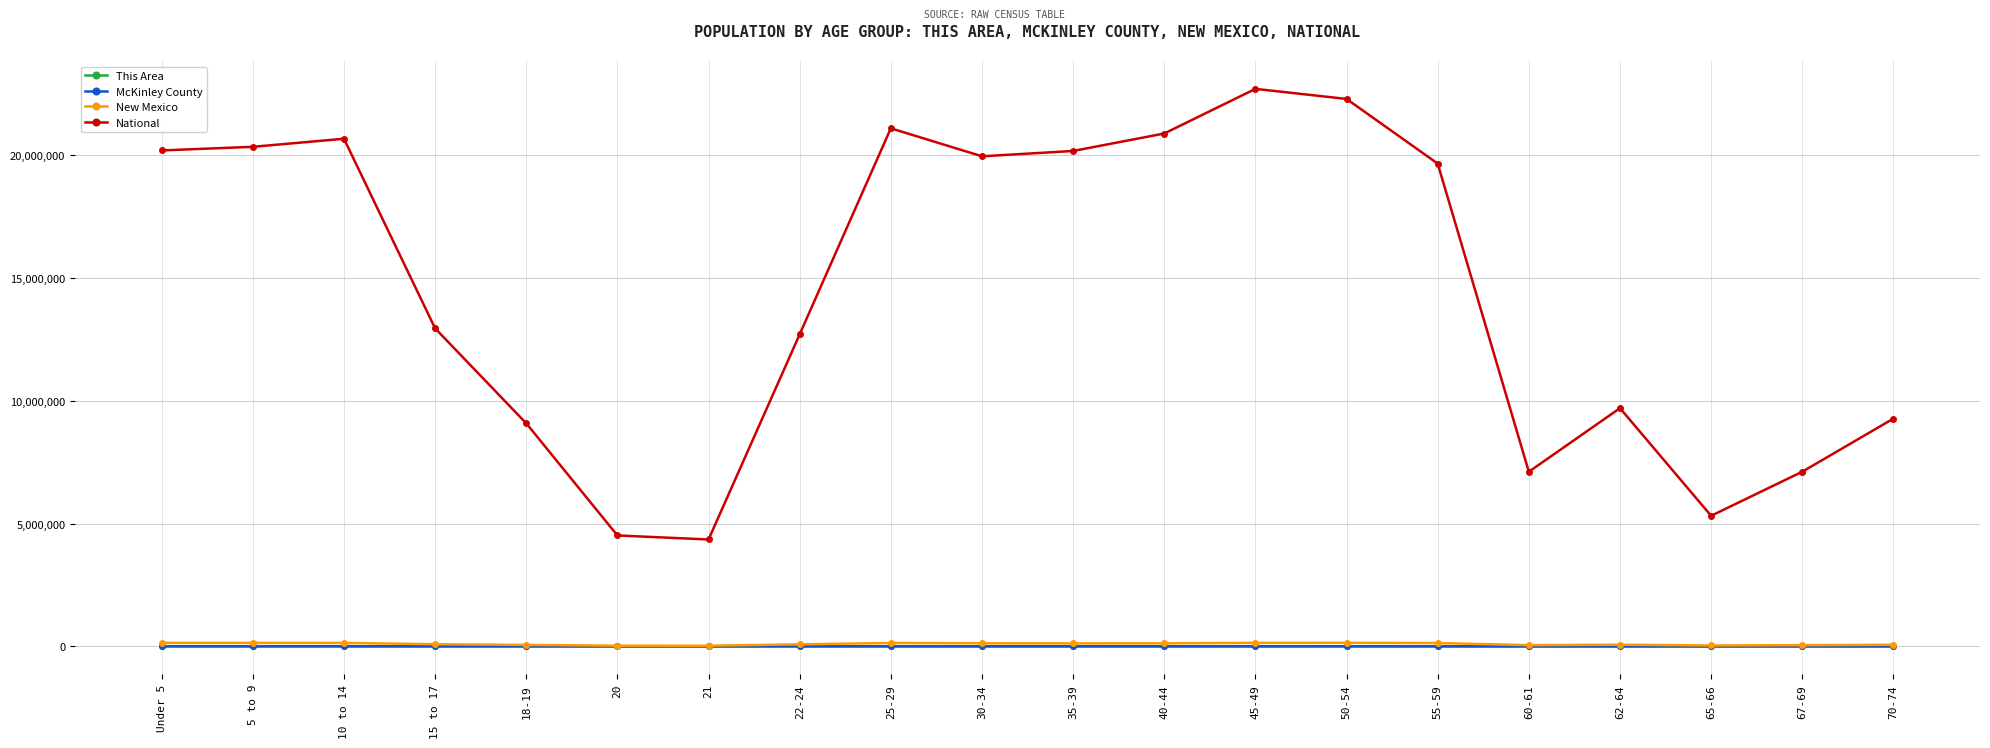

Which category has the highest value across all series?

45-49